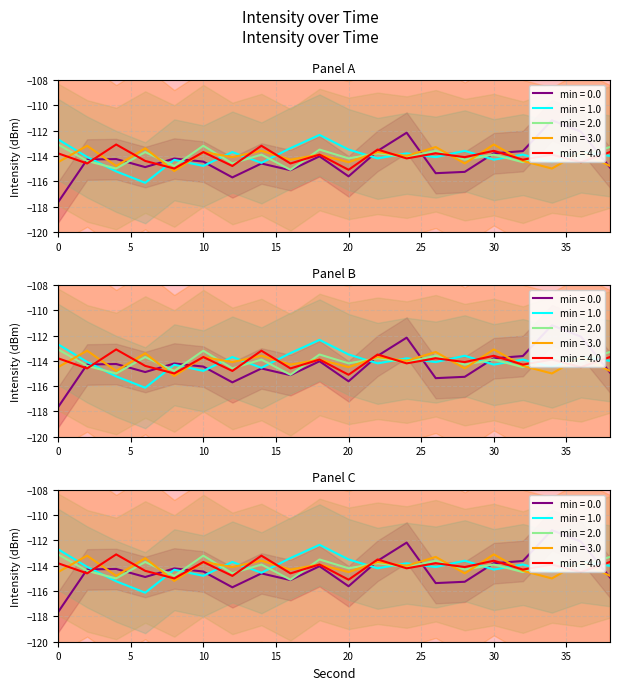

Between which two adjacent categories do minute 1 and minute 2 first intersect?

2 and 4